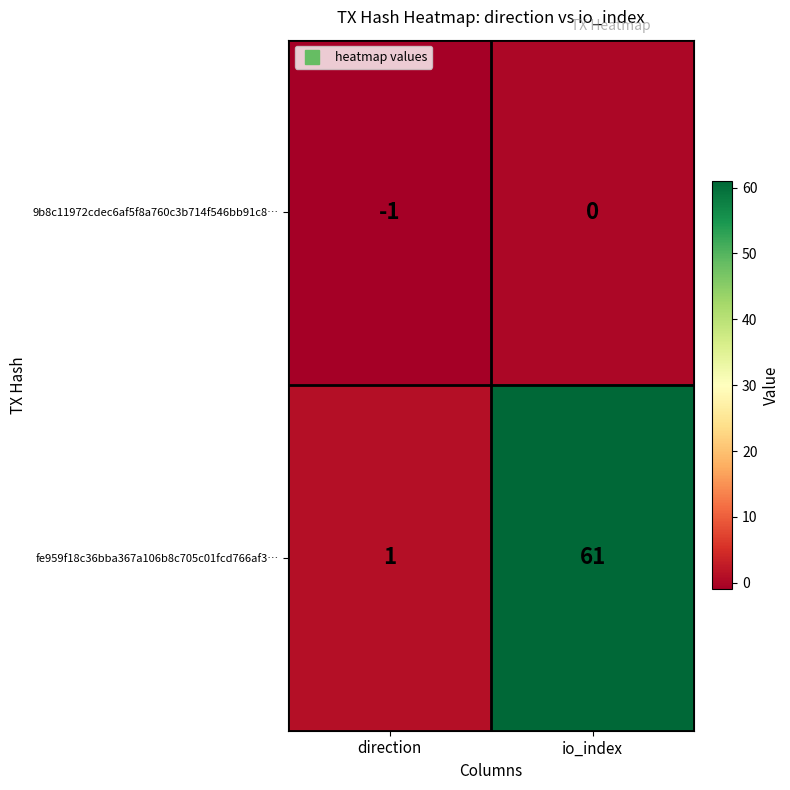

Where is 9b8c11972cdec6af5f8a760c3b714f546bb91c8… nearest to the value 0?

io_index